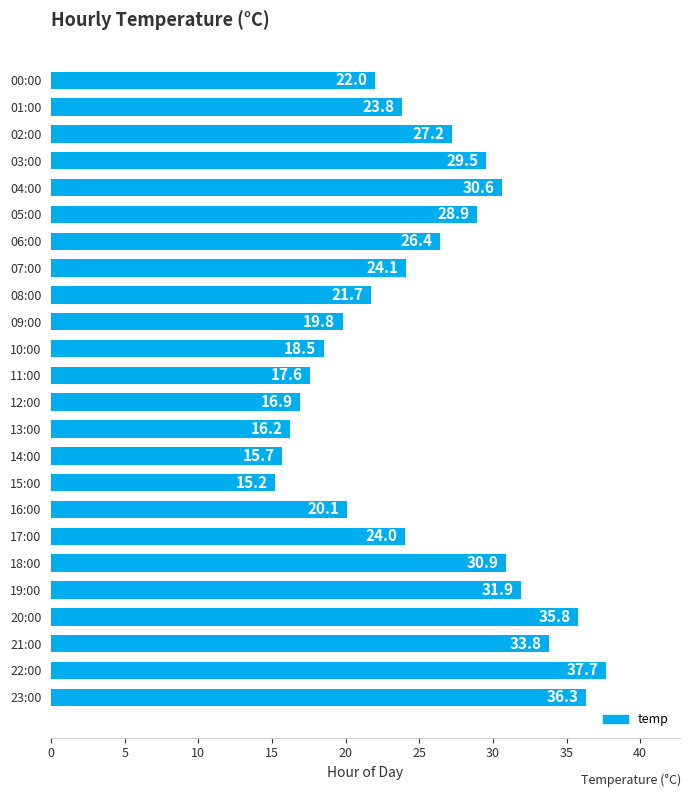

Approximately how many times larger is the value at 00:00 compared to 22:00?

0.6